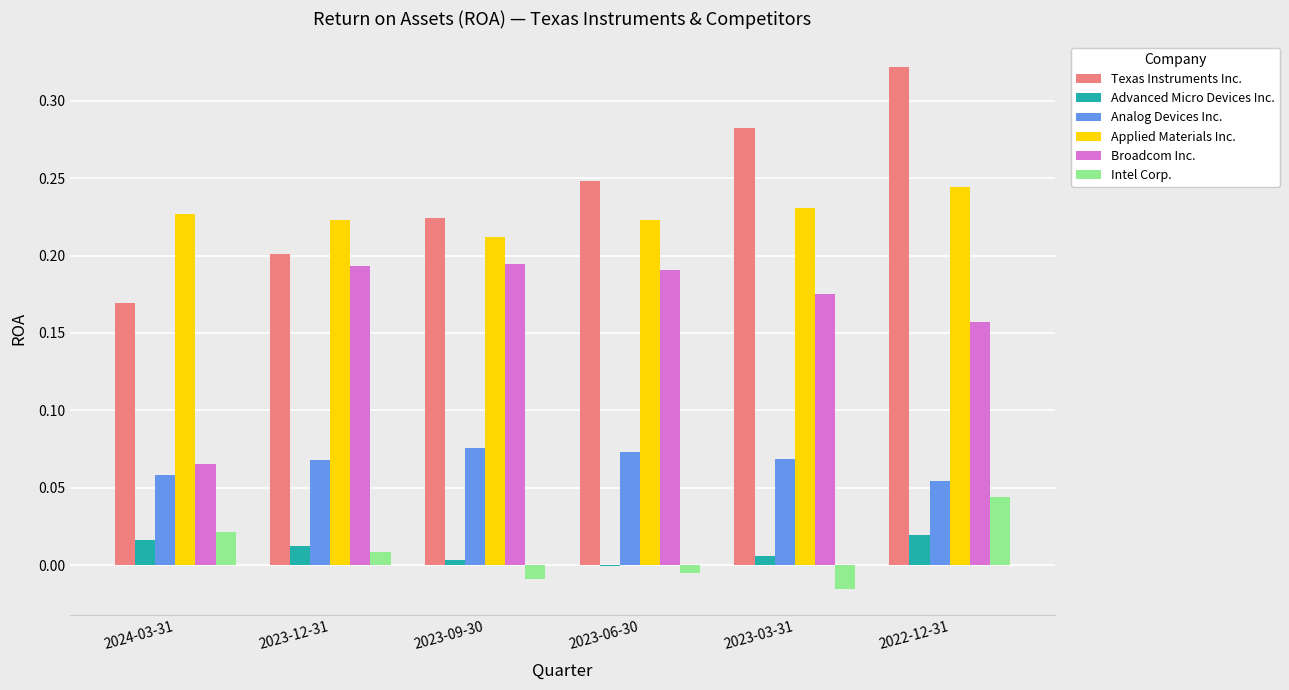

Which category has the highest value across all series?

2022-12-31